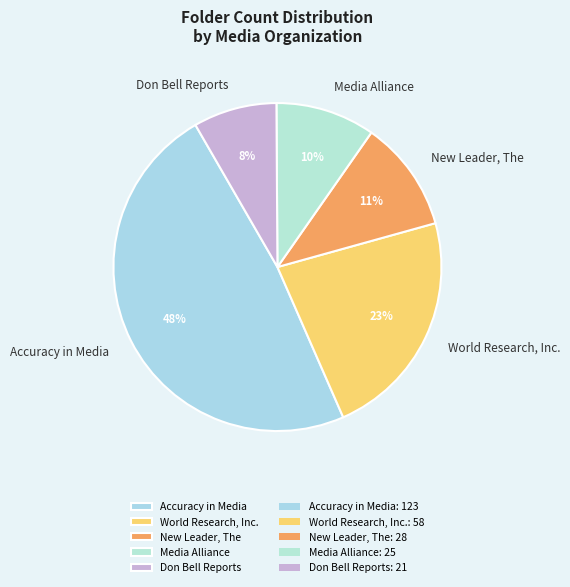

To the nearest percent, what is the combined percentage of Don Bell Reports and New Leader, The?

19%